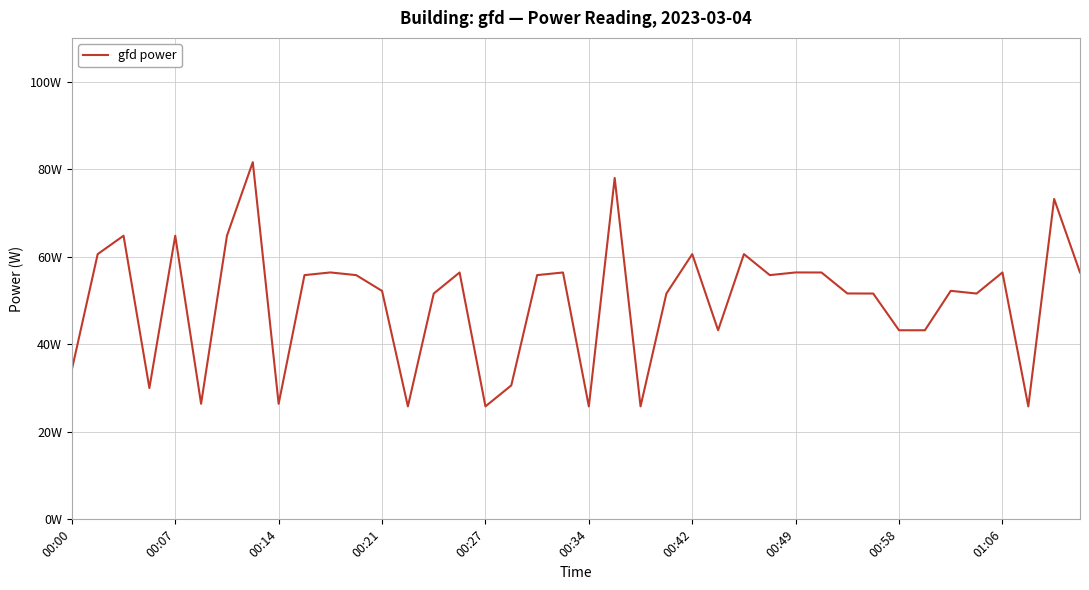

Does the chart have visible grid lines?

Yes